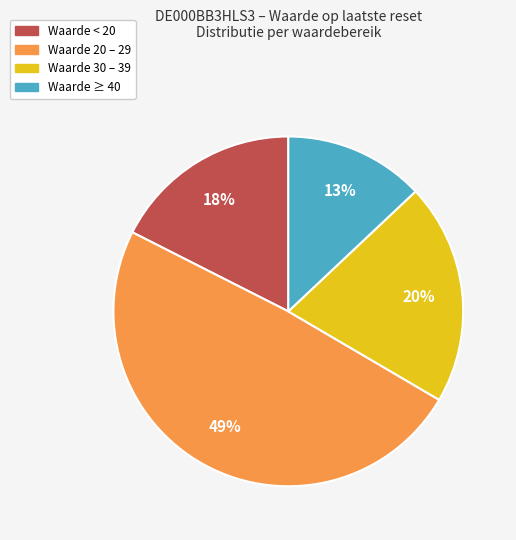

To the nearest percent, what is the average slice percentage?

25%